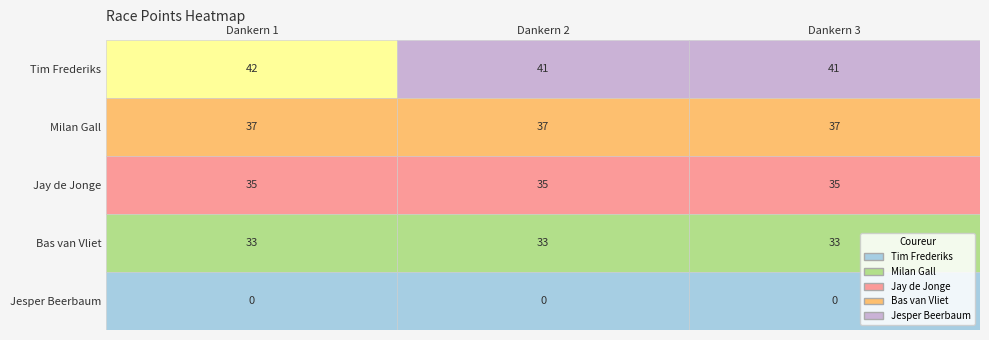

List the labels in order of Milan Gall value, largest first.

0, 1, 2